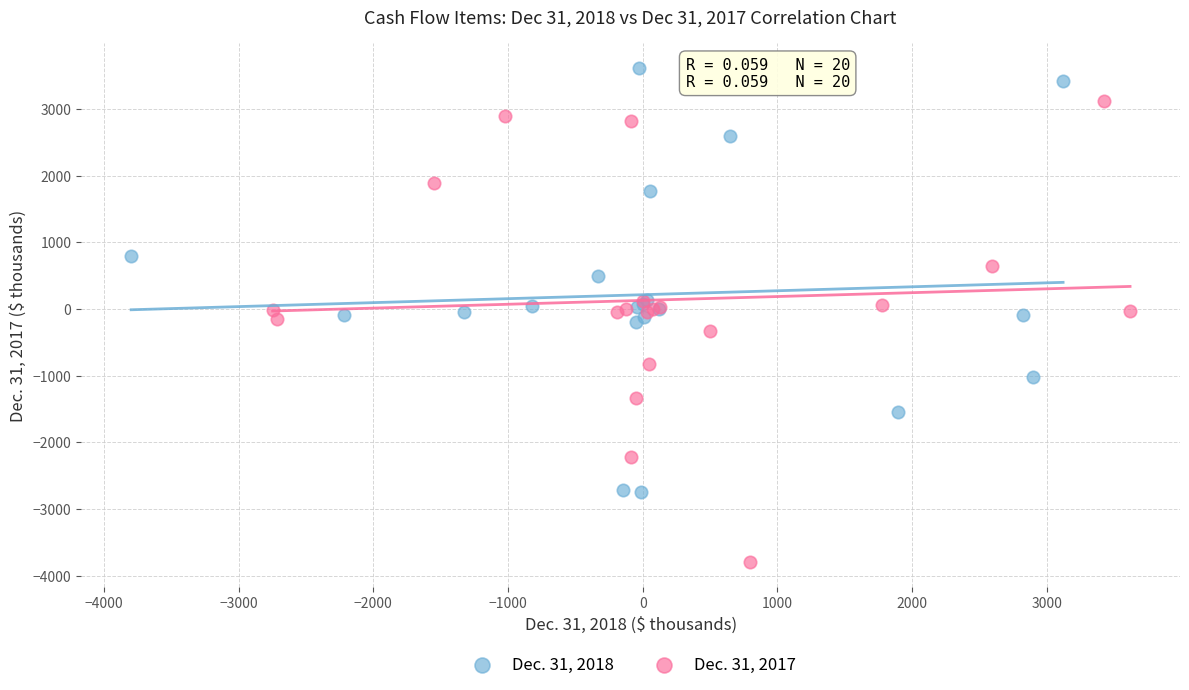

Which series contains the lowest Y value?

Dec. 31, 2017